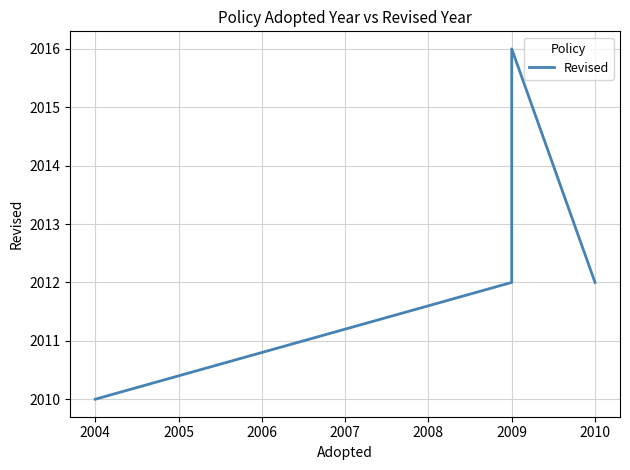

True or false: the data shows 711 at 2004.

False